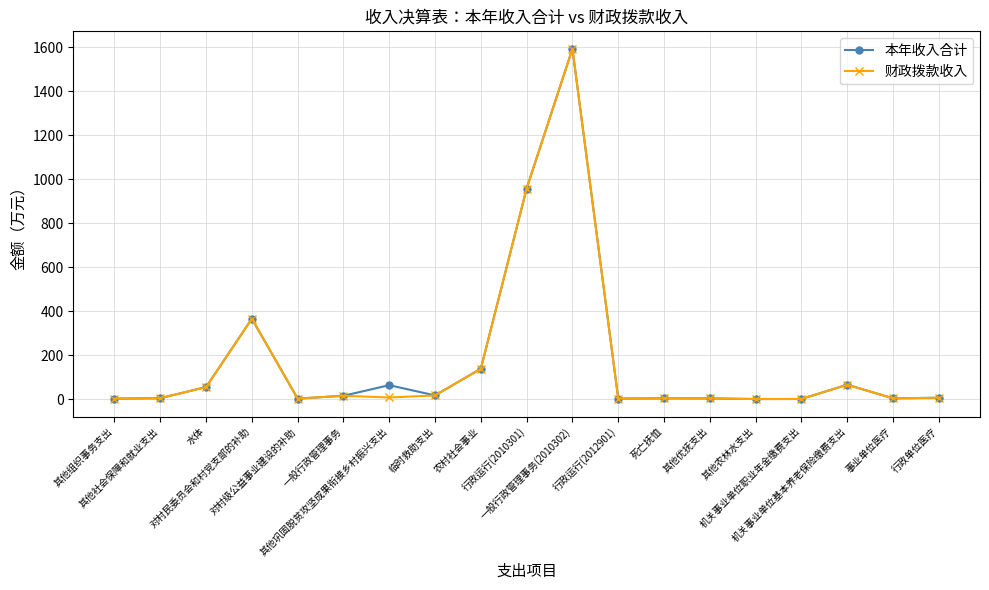

What position from the right is 行政运行(2012901)?

8